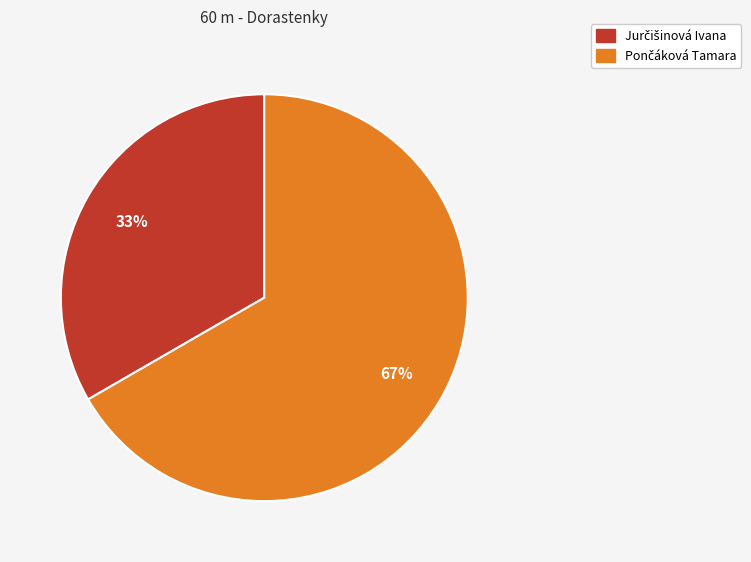

To the nearest percent, what is the average slice percentage?

50%